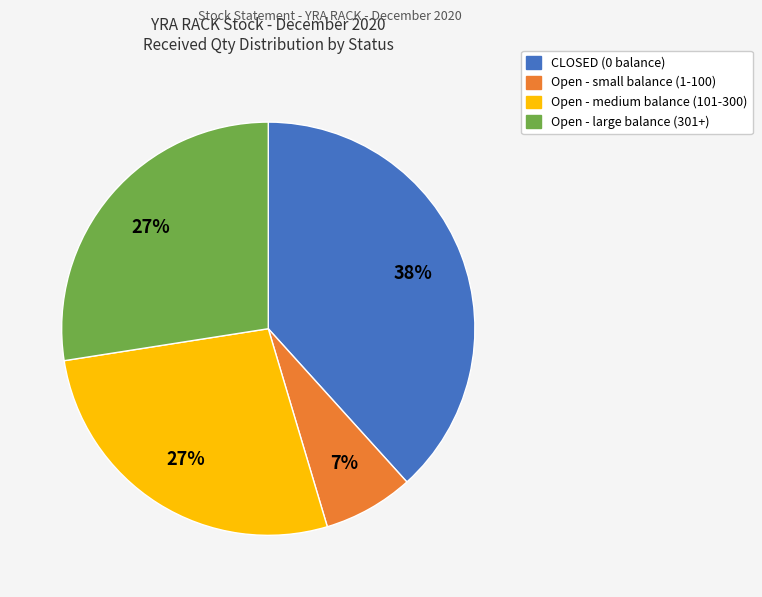

To the nearest percent, what is the difference between the largest and smallest slice percentages?

31%